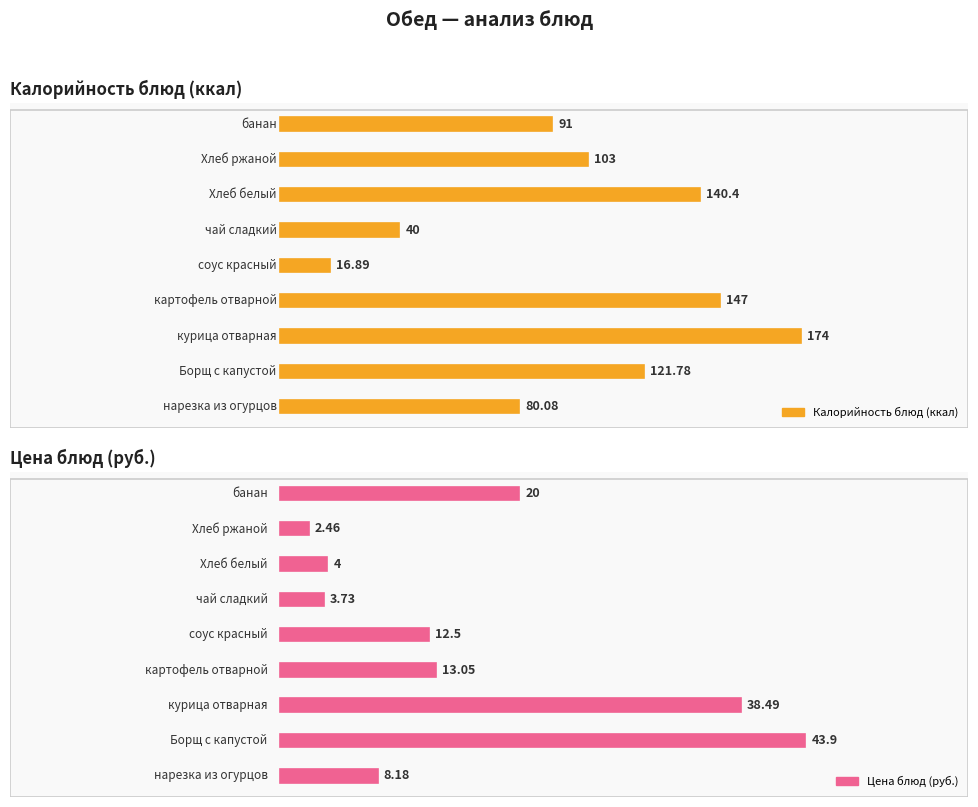

What is the average value of the Калорийность series?

101.6